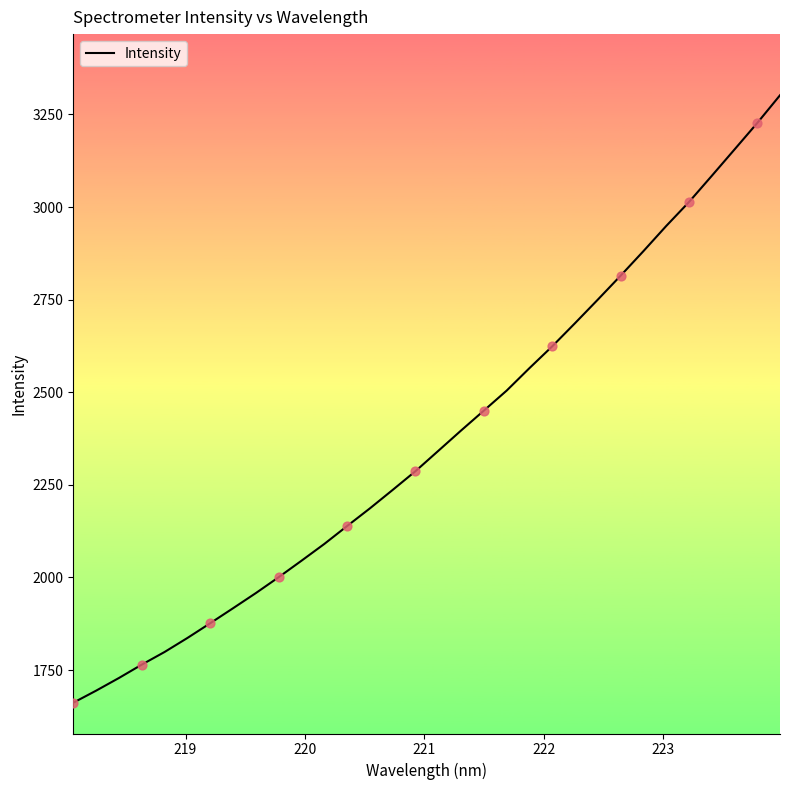

What is the maximum value shown in the chart?

3301.8